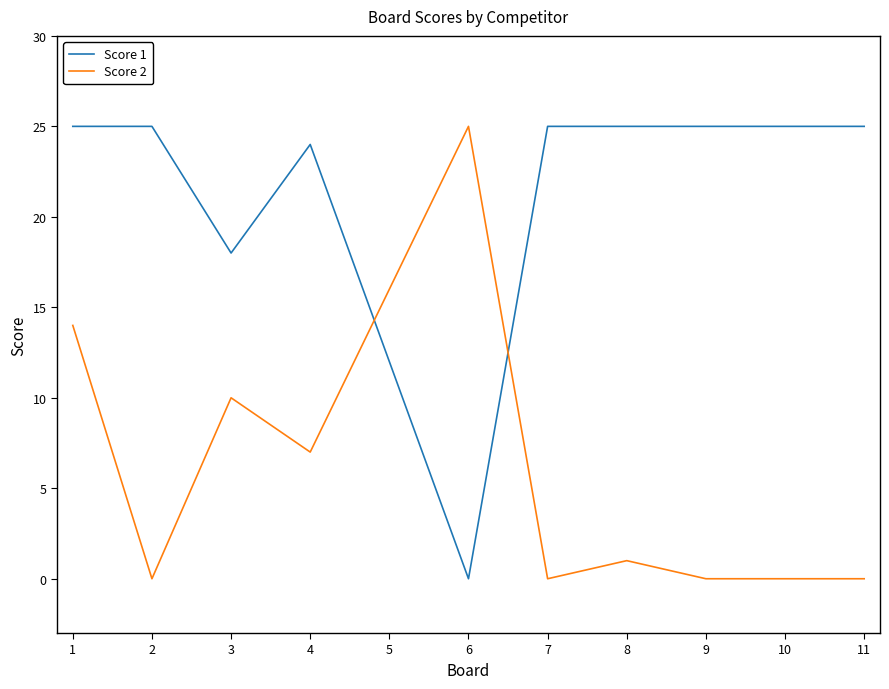

Is it true that Score 2 equals 0 at 9?

True